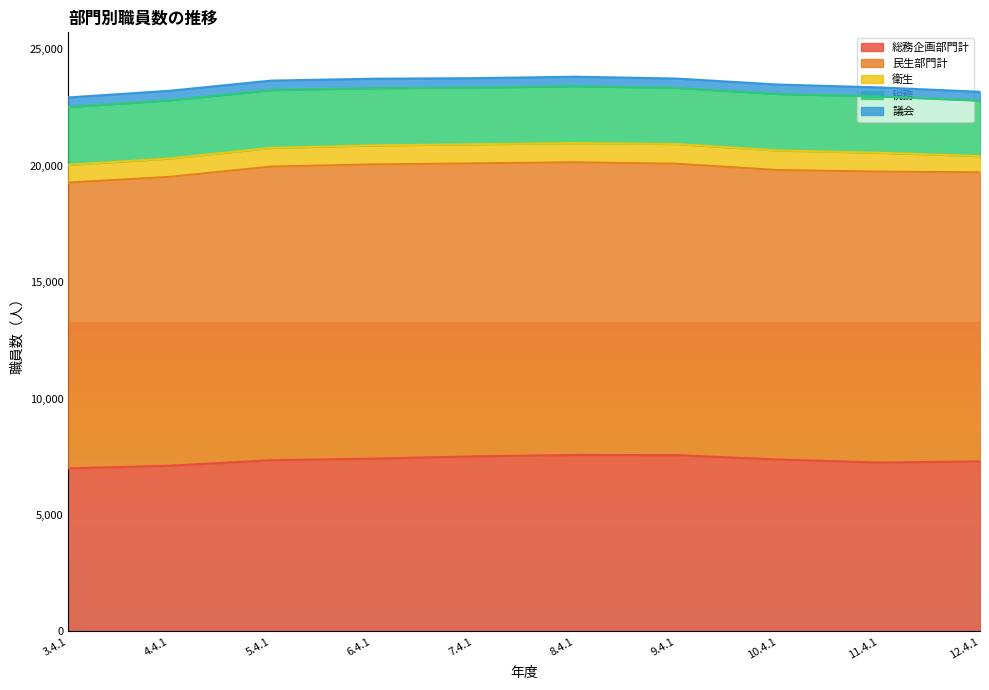

Reading right to left, extract all data points from this chart.

総務企画部門計: 12.4.1=7302	11.4.1=7252	10.4.1=7383	9.4.1=7571	8.4.1=7577	7.4.1=7517	6.4.1=7420	5.4.1=7350	4.4.1=7116	3.4.1=7002
民生部門計: 12.4.1=12414	11.4.1=12494	10.4.1=12431	9.4.1=12513	8.4.1=12569	7.4.1=12583	6.4.1=12634	5.4.1=12612	4.4.1=12405	3.4.1=12272
衛生: 12.4.1=696	11.4.1=810	10.4.1=841	9.4.1=847	8.4.1=824	7.4.1=820	6.4.1=817	5.4.1=801	4.4.1=790	3.4.1=762
税務: 12.4.1=2383	11.4.1=2419	10.4.1=2427	9.4.1=2412	8.4.1=2446	7.4.1=2434	6.4.1=2458	5.4.1=2485	4.4.1=2496	3.4.1=2484
議会: 12.4.1=378	11.4.1=387	10.4.1=403	9.4.1=399	8.4.1=405	7.4.1=404	6.4.1=405	5.4.1=405	4.4.1=410	3.4.1=410